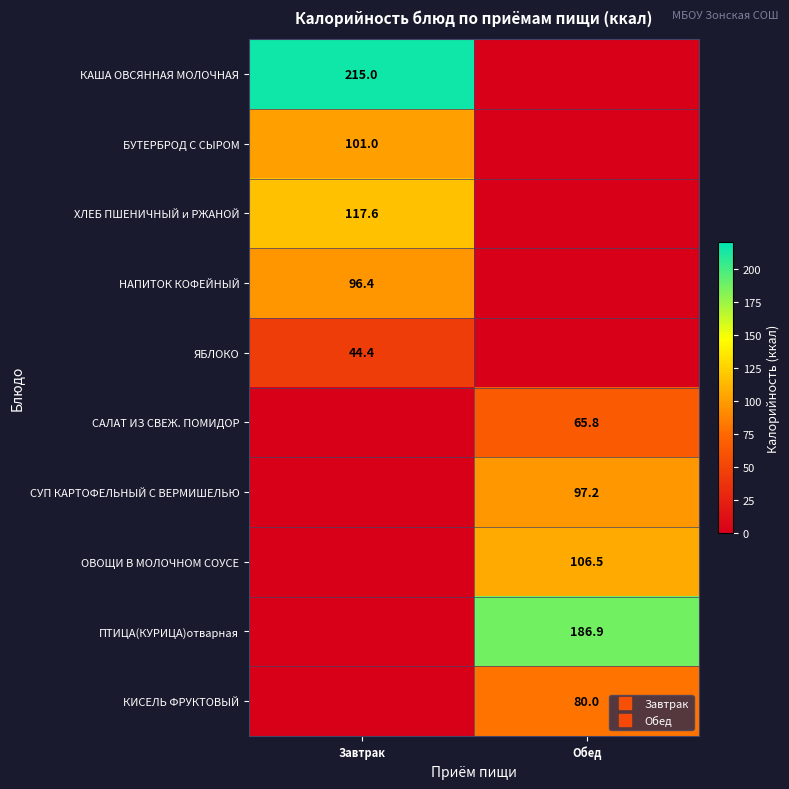

Which has a higher value, Обед or Завтрак?

Завтрак